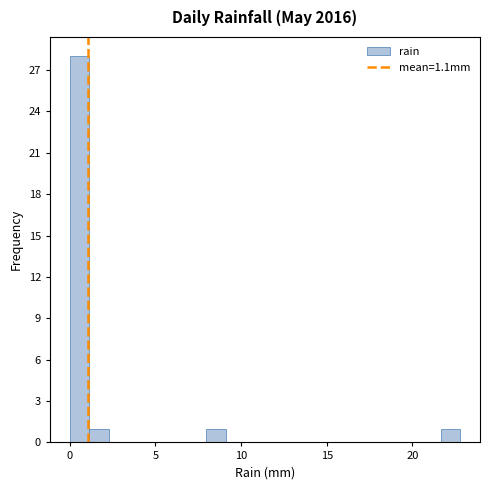

Around what value on the x-axis is the tallest bar? Give the approximate position of its centre, as read against the axis.

0.5